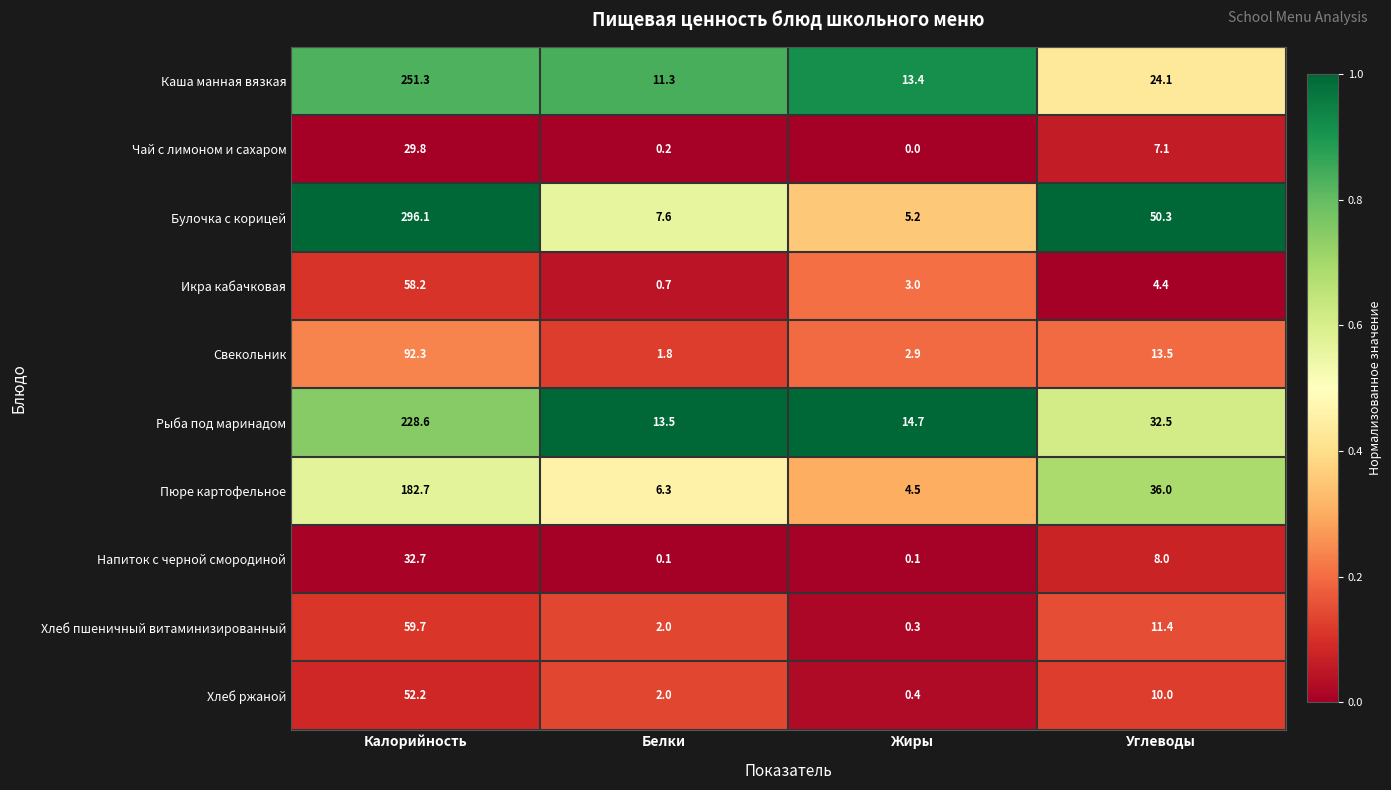

Is it true that Хлеб ржаной equals 0.4 at Жиры?

True